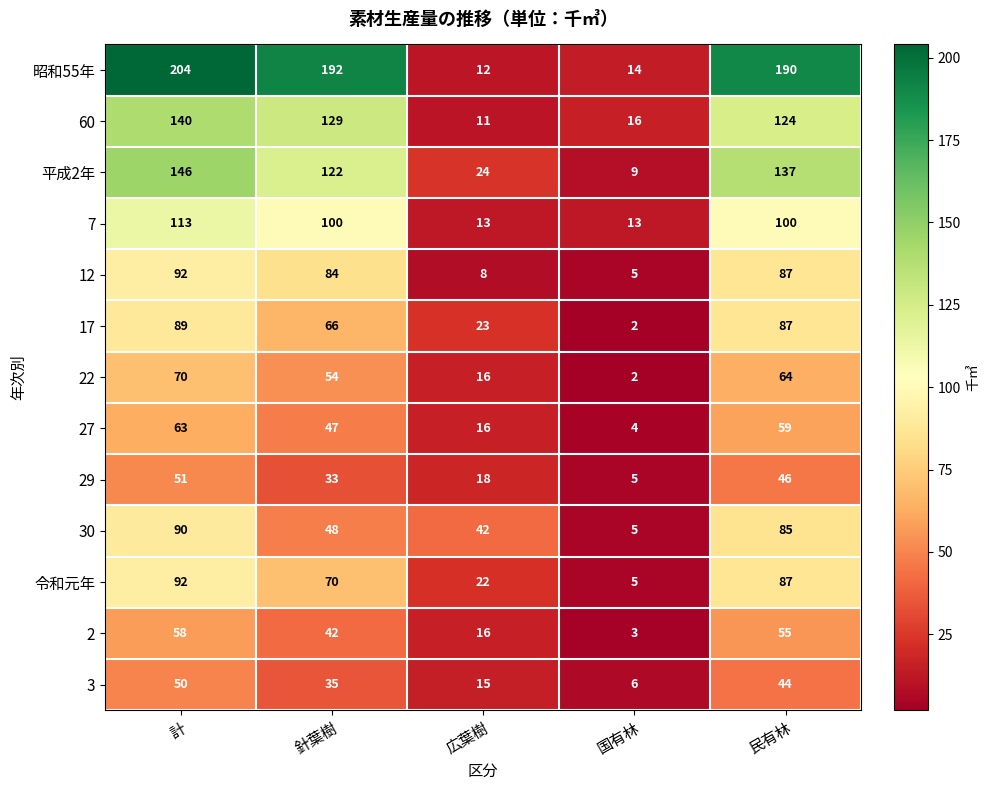

How many data points does each series have?

5